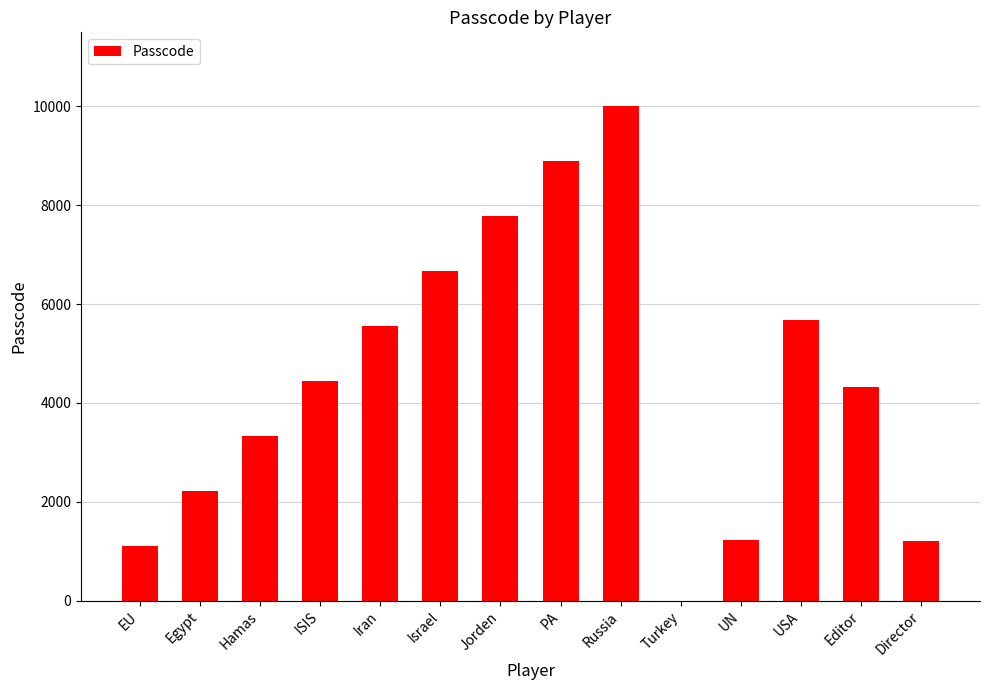

How many categories are shown in the chart?

14